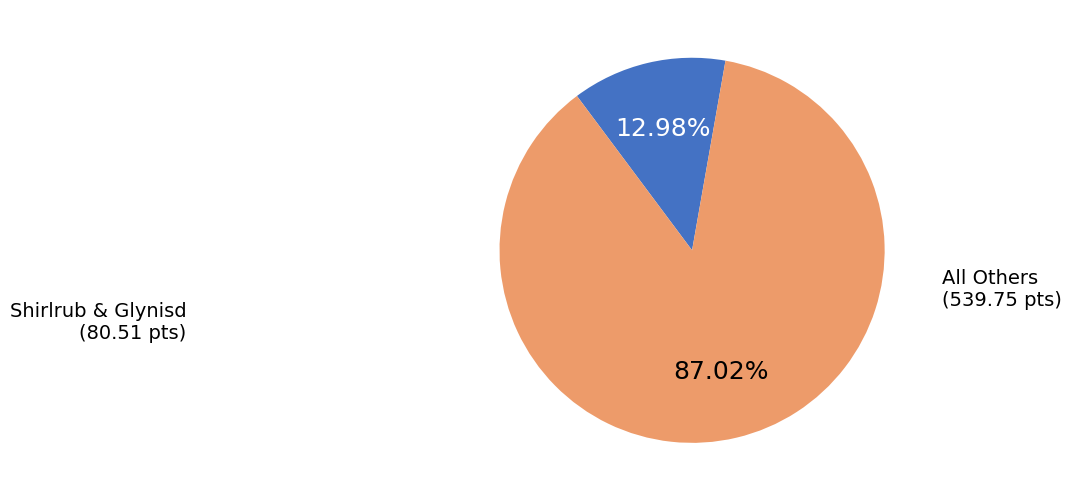

Count the number of slices in the pie.

2